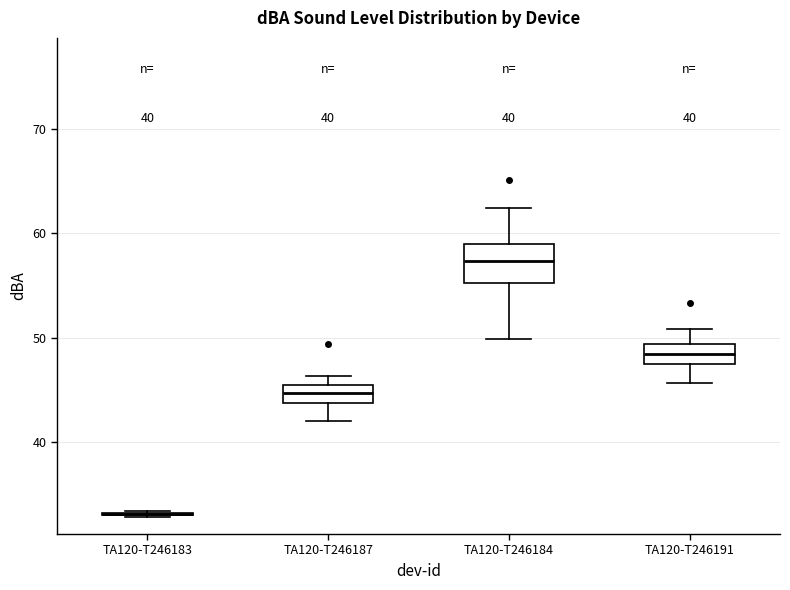

Which box is the tallest, from its lower edge to its upper edge?

TA120-T246184